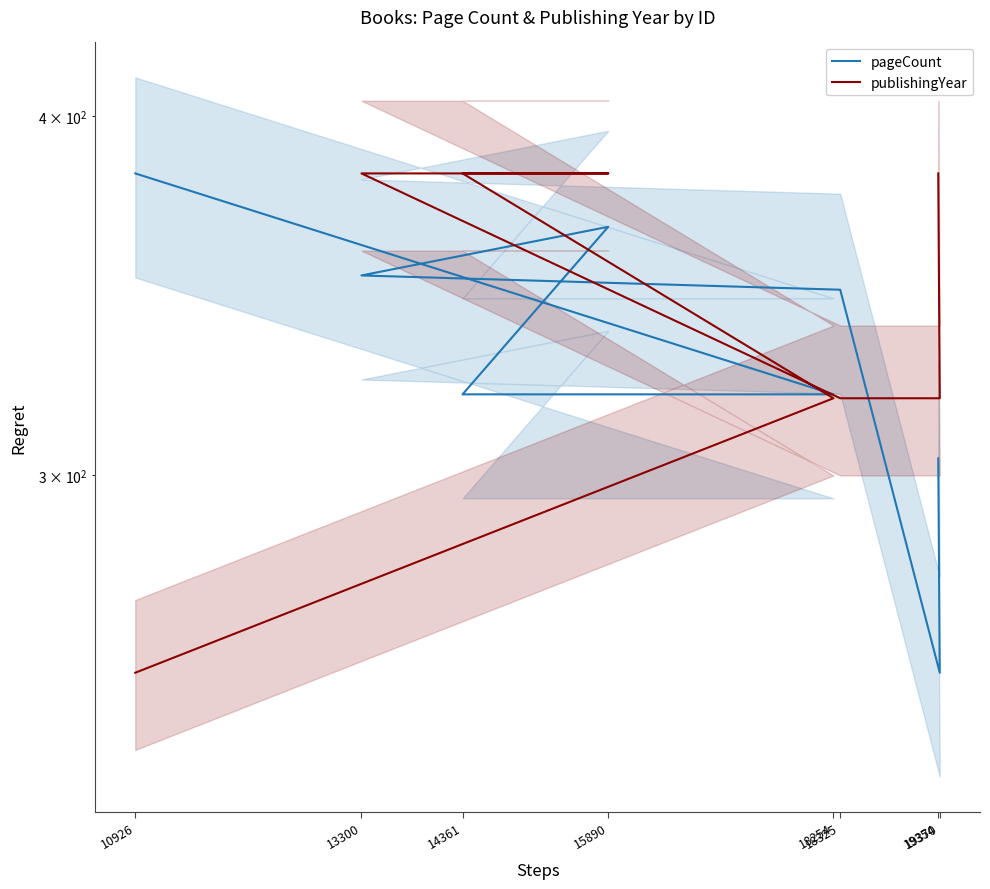

At which label does pageCount first exceed 348?

13300